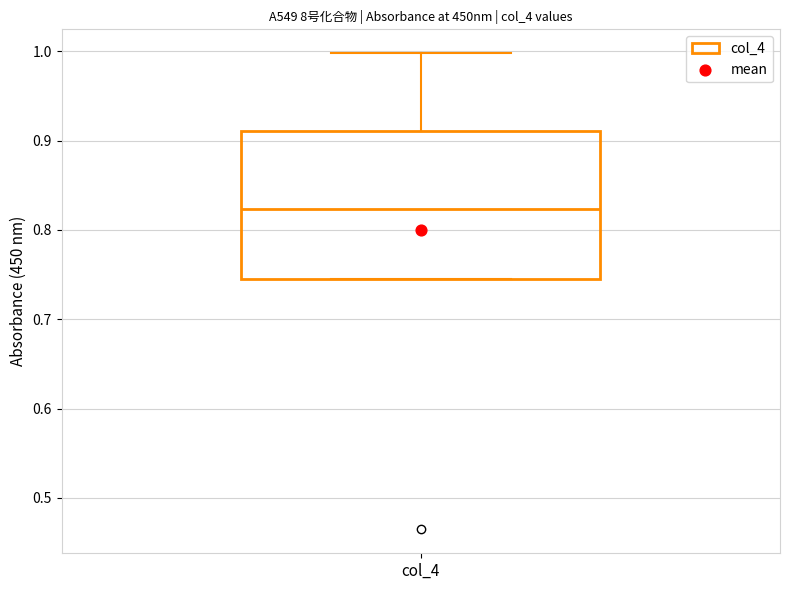

Transcribe this box plot: give where the median line is, the range the box spans, and where the two whiskers end, as read against the y-axis. The values are not printed on the chart, so give them approximately, as read against the axis.

median 0.82, box 0.75 to 0.91, whiskers 0.75 to 1.00